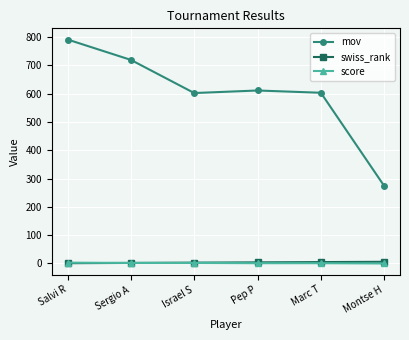

What is the label of the 2nd point from the left?

Sergio A